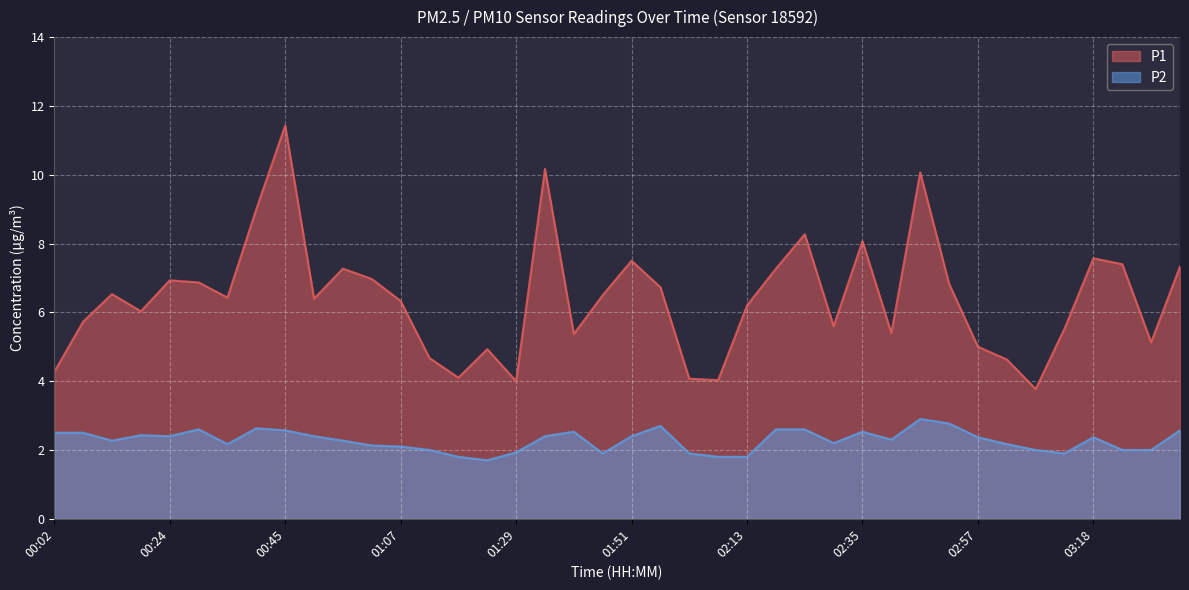

Which series has the widest spread of values?

P1